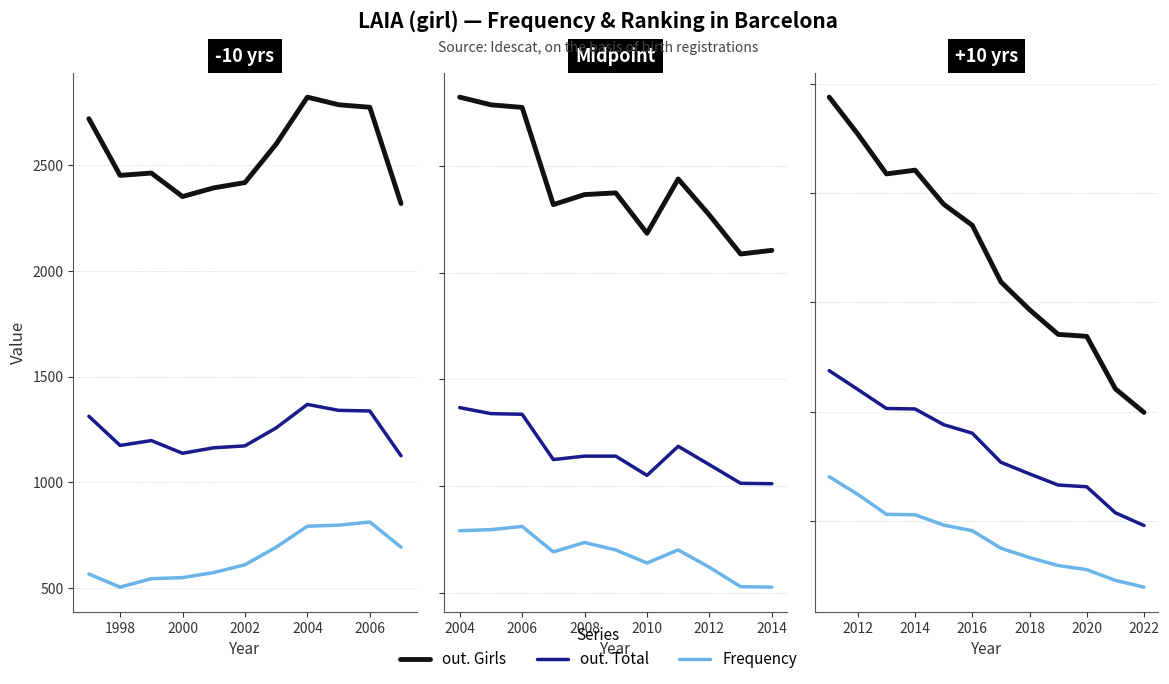

True or false: Frequency and out. Girls intersect in this chart.

False